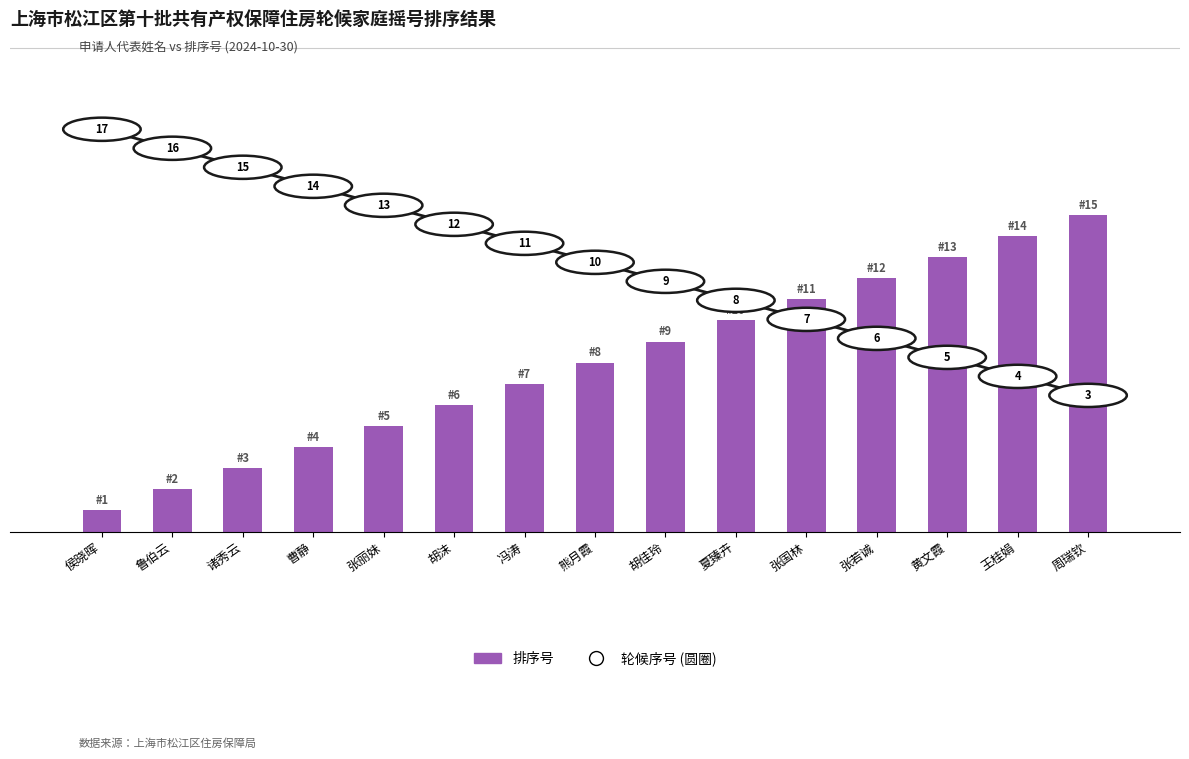

How many groups of bars are there?

15